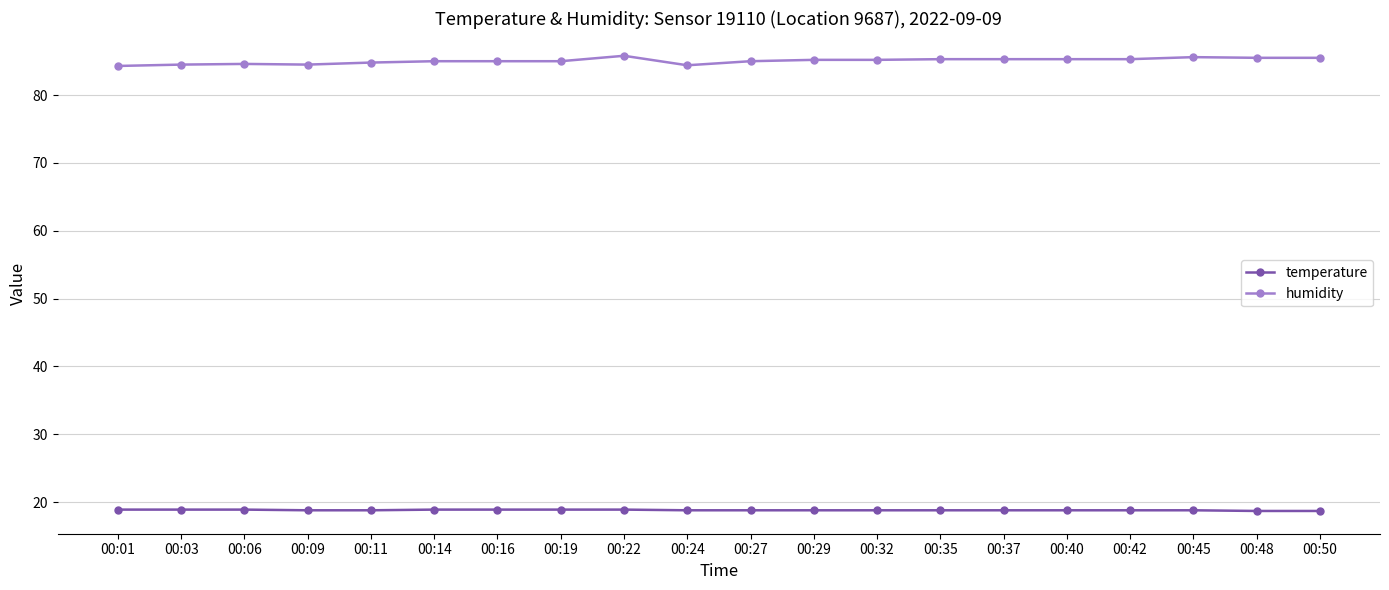

What is the approximate value of temperature at 00:29?

18.8